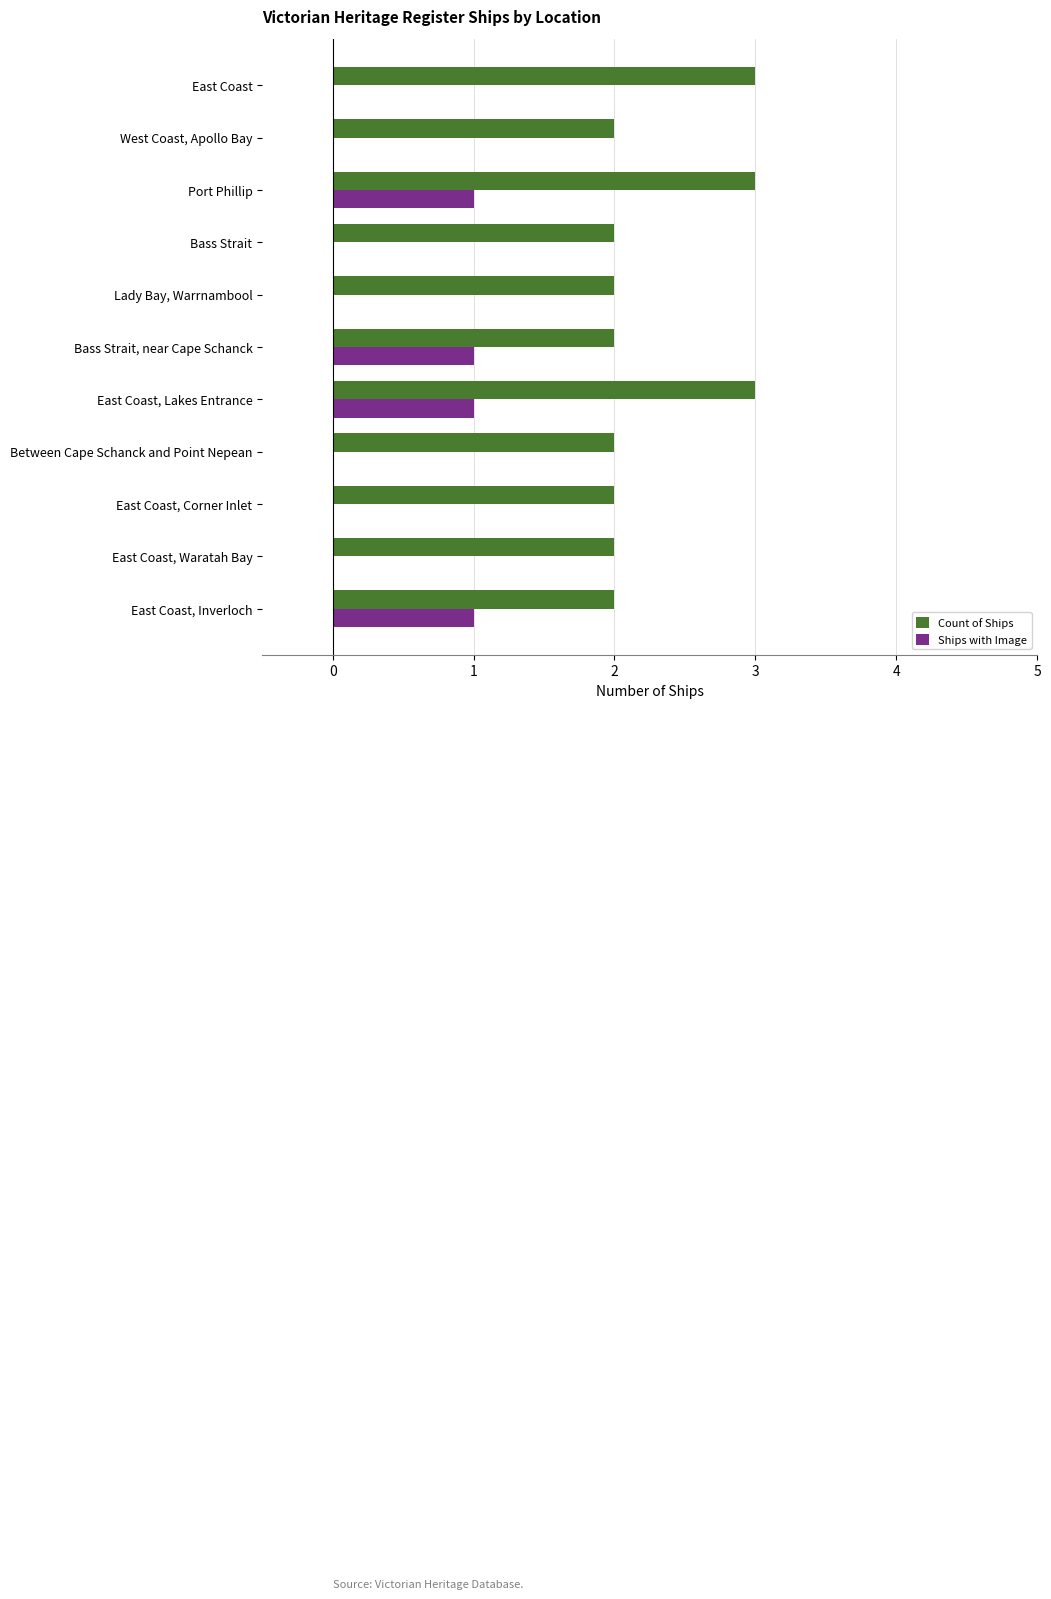

What is the greatest value displayed?

3